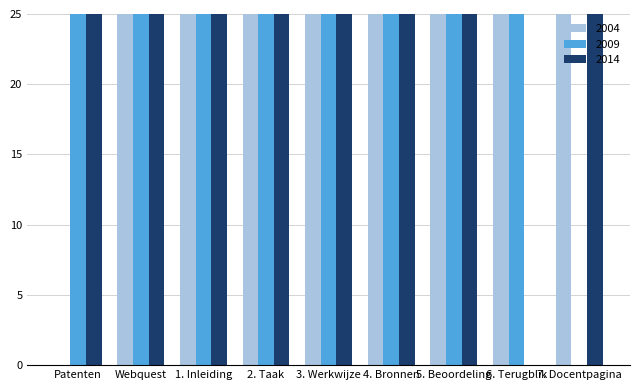

What is the maximum value for 2004?

25.0